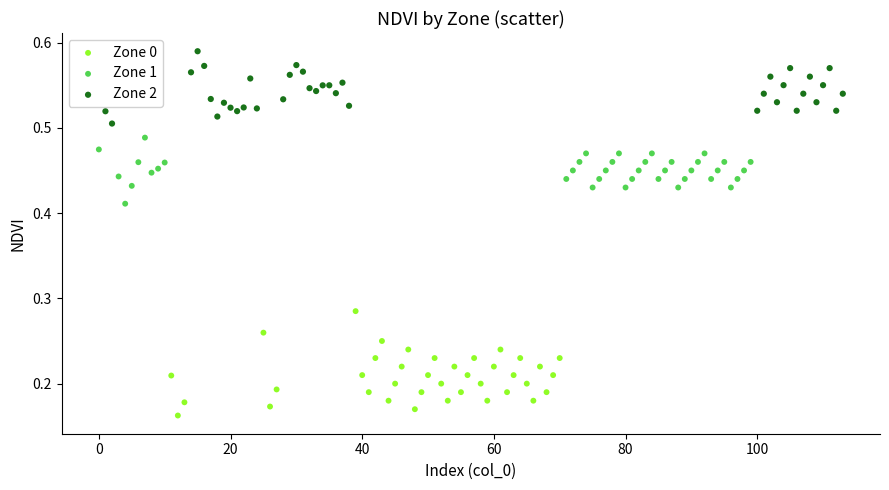

Which series reaches the maximum Y coordinate?

Zone 2